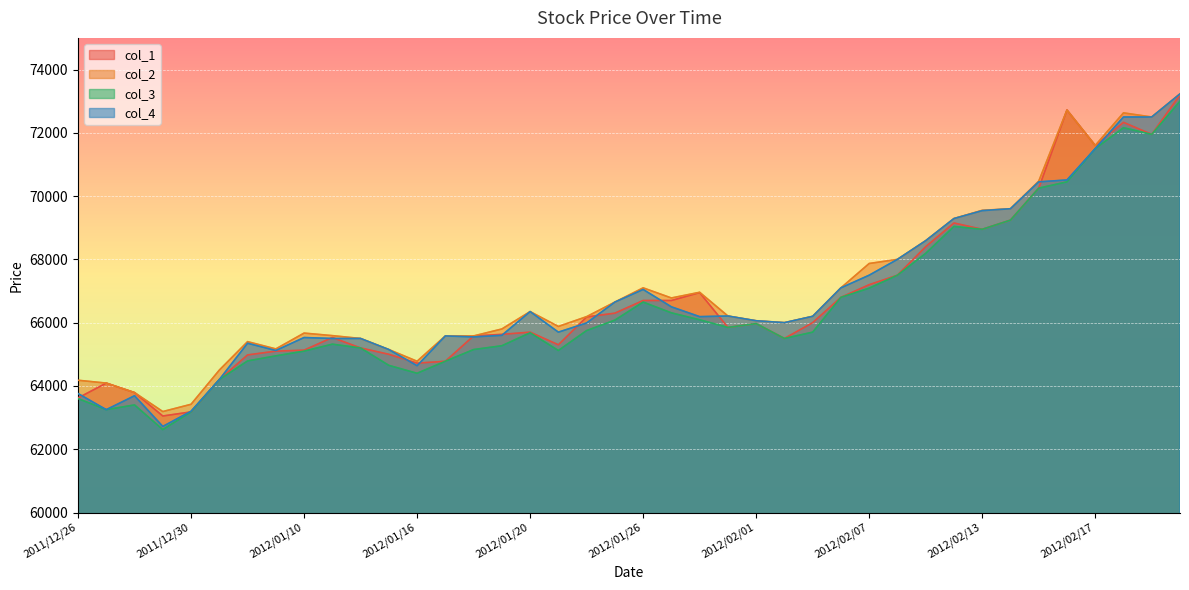

Reading right to left, what are all the values shown in this chart?

col_1: 2012/02/22=73200	2012/02/21=71950	2012/02/20=72330	2012/02/17=71600	2012/02/16=72720	2012/02/15=70250	2012/02/14=69240	2012/02/13=68950	2012/02/10=69150	2012/02/09=68400	2012/02/08=67500	2012/02/07=67200	2012/02/06=66800	2012/02/03=66000	2012/02/02=65500	2012/02/01=65970	2012/01/31=65850	2012/01/30=66950	2012/01/27=66700	2012/01/26=66700	2012/01/25=66300	2012/01/24=66180	2012/01/23=65300	2012/01/20=65700	2012/01/19=65630	2012/01/18=65580	2012/01/17=64780	2012/01/16=64720	2012/01/13=65000	2012/01/12=65200	2012/01/11=65530	2012/01/10=65130	2012/01/06=65100	2012/01/05=64980	2012/01/04=64200	2011/12/30=63180	2011/12/29=63050	2011/12/28=63790	2011/12/27=64090	2011/12/26=63620
col_2: 2012/02/22=73230	2012/02/21=72500	2012/02/20=72630	2012/02/17=71600	2012/02/16=72720	2012/02/15=70470	2012/02/14=69600	2012/02/13=69550	2012/02/10=69290	2012/02/09=68590	2012/02/08=68000	2012/02/07=67870	2012/02/06=67100	2012/02/03=66200	2012/02/02=66000	2012/02/01=66060	2012/01/31=66210	2012/01/30=66960	2012/01/27=66780	2012/01/26=67100	2012/01/25=66650	2012/01/24=66190	2012/01/23=65880	2012/01/20=66350	2012/01/19=65800	2012/01/18=65580	2012/01/17=65580	2012/01/16=64780	2012/01/13=65150	2012/01/12=65500	2012/01/11=65590	2012/01/10=65670	2012/01/06=65170	2012/01/05=65400	2012/01/04=64500	2011/12/30=63420	2011/12/29=63190	2011/12/28=63790	2011/12/27=64090	2011/12/26=64180
col_3: 2012/02/22=73000	2012/02/21=71950	2012/02/20=72160	2012/02/17=71500	2012/02/16=70450	2012/02/15=70250	2012/02/14=69240	2012/02/13=68950	2012/02/10=69040	2012/02/09=68190	2012/02/08=67500	2012/02/07=67090	2012/02/06=66800	2012/02/03=65700	2012/02/02=65500	2012/02/01=65970	2012/01/31=65850	2012/01/30=66090	2012/01/27=66310	2012/01/26=66650	2012/01/25=66080	2012/01/24=65750	2012/01/23=65120	2012/01/20=65680	2012/01/19=65270	2012/01/18=65150	2012/01/17=64780	2012/01/16=64400	2012/01/13=64650	2012/01/12=65200	2012/01/11=65320	2012/01/10=65100	2012/01/06=64950	2012/01/05=64790	2012/01/04=64200	2011/12/30=63180	2011/12/29=62620	2011/12/28=63400	2011/12/27=63250	2011/12/26=63600
col_4: 2012/02/22=73230	2012/02/21=72500	2012/02/20=72500	2012/02/17=71500	2012/02/16=70510	2012/02/15=70450	2012/02/14=69600	2012/02/13=69540	2012/02/10=69290	2012/02/09=68590	2012/02/08=68000	2012/02/07=67500	2012/02/06=67100	2012/02/03=66200	2012/02/02=66000	2012/02/01=66060	2012/01/31=66210	2012/01/30=66190	2012/01/27=66500	2012/01/26=67050	2012/01/25=66650	2012/01/24=65990	2012/01/23=65700	2012/01/20=66350	2012/01/19=65600	2012/01/18=65550	2012/01/17=65580	2012/01/16=64640	2012/01/13=65150	2012/01/12=65500	2012/01/11=65500	2012/01/10=65530	2012/01/06=65120	2012/01/05=65350	2012/01/04=64200	2011/12/30=63200	2011/12/29=62720	2011/12/28=63690	2011/12/27=63250	2011/12/26=63760